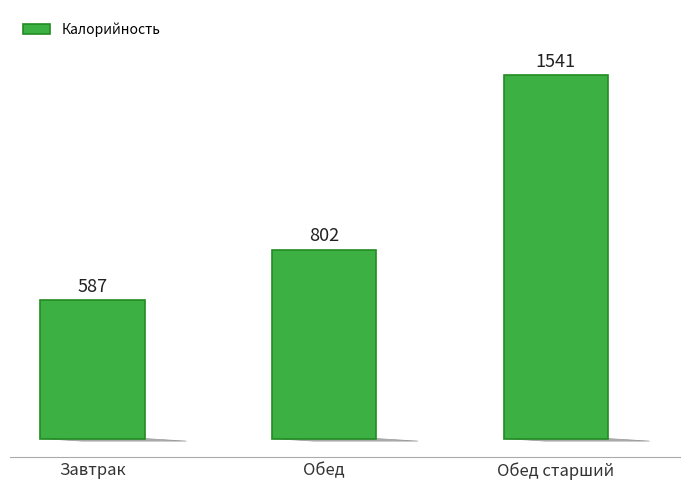

Is it true that the value at Обед is 450?

False